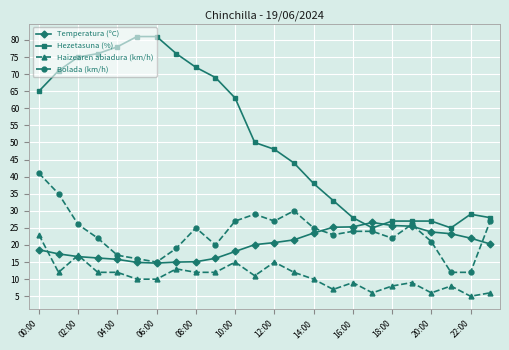

Which series has the widest spread of values?

Hezetasuna (%)